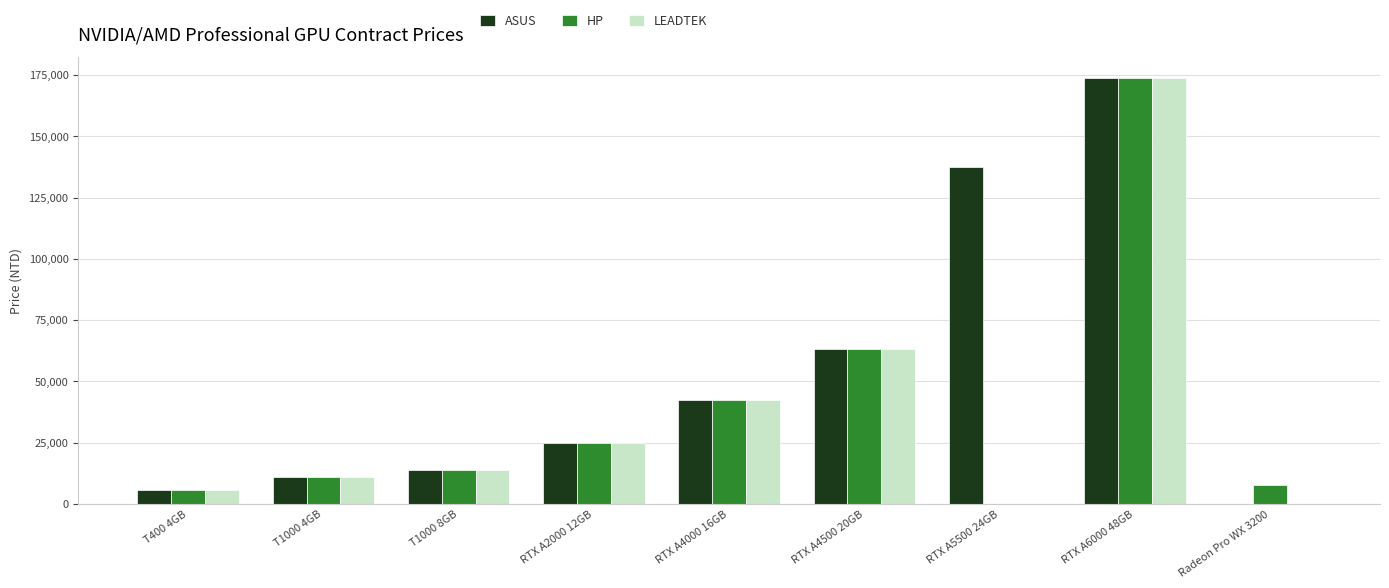

True or false: HP has a value of 5751 at T400 4GB.

True